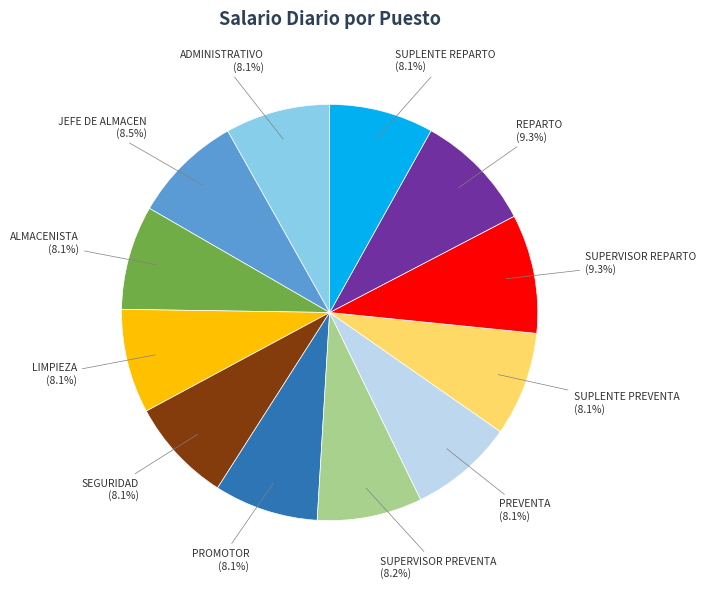

The SEGURIDAD slice represents 8% of the pie. True or false?

True